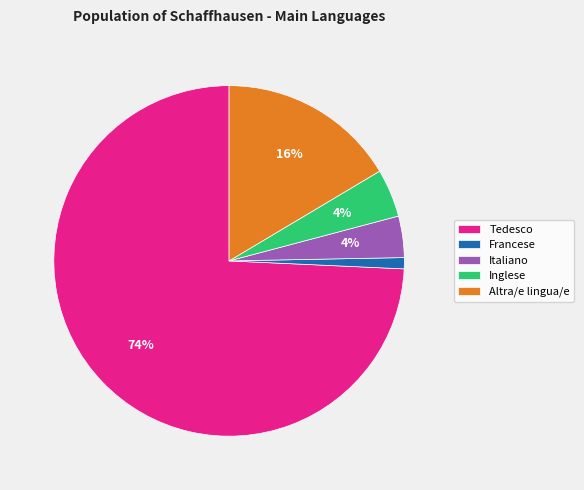

To the nearest percent, what portion does Altra/e lingua/e represent?

16%